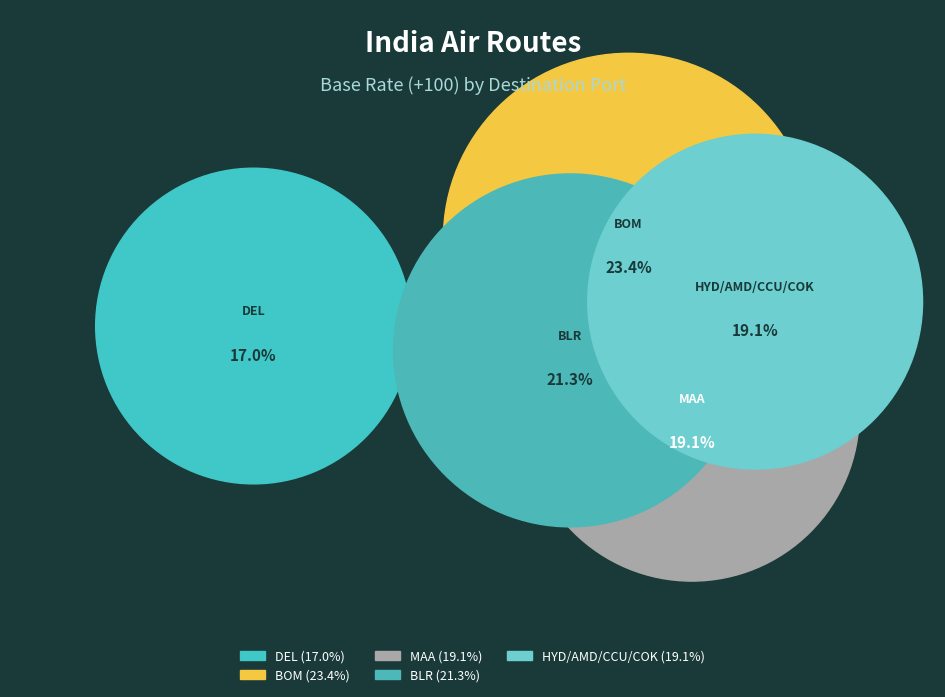

How many slices are in this pie chart?

5